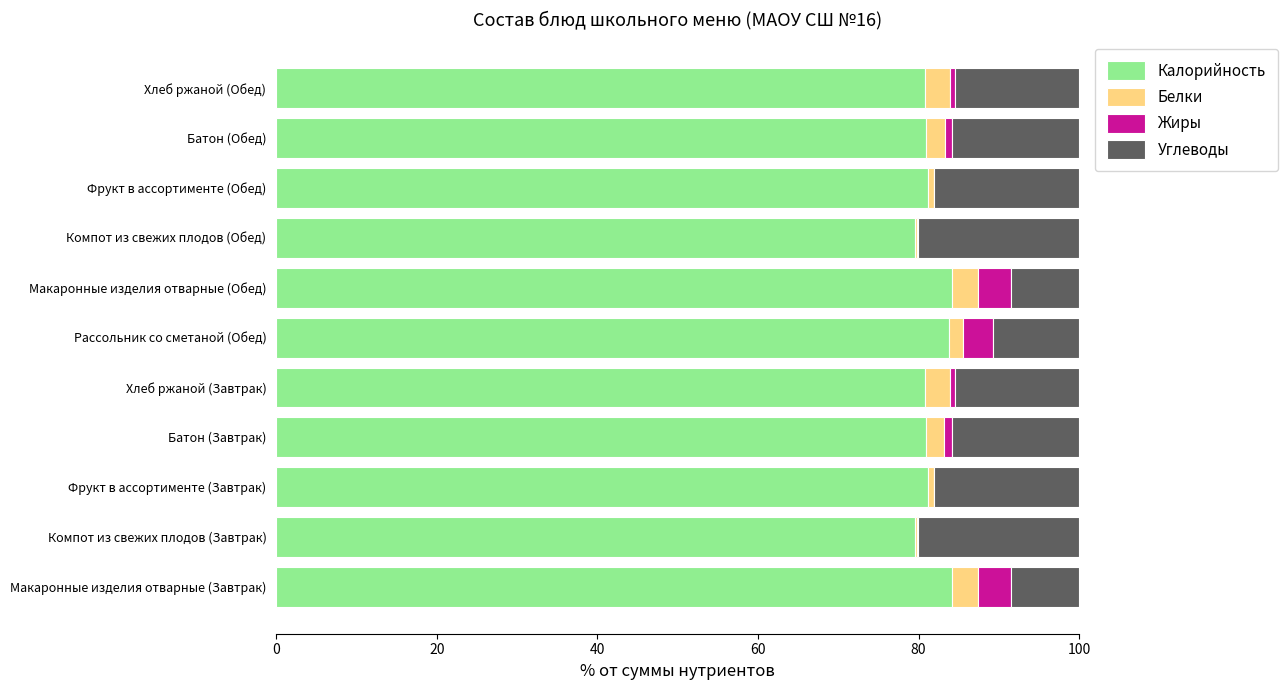

The value of Калорийность at Макаронные изделия отварные (Обед) is 84.1. True or false?

True